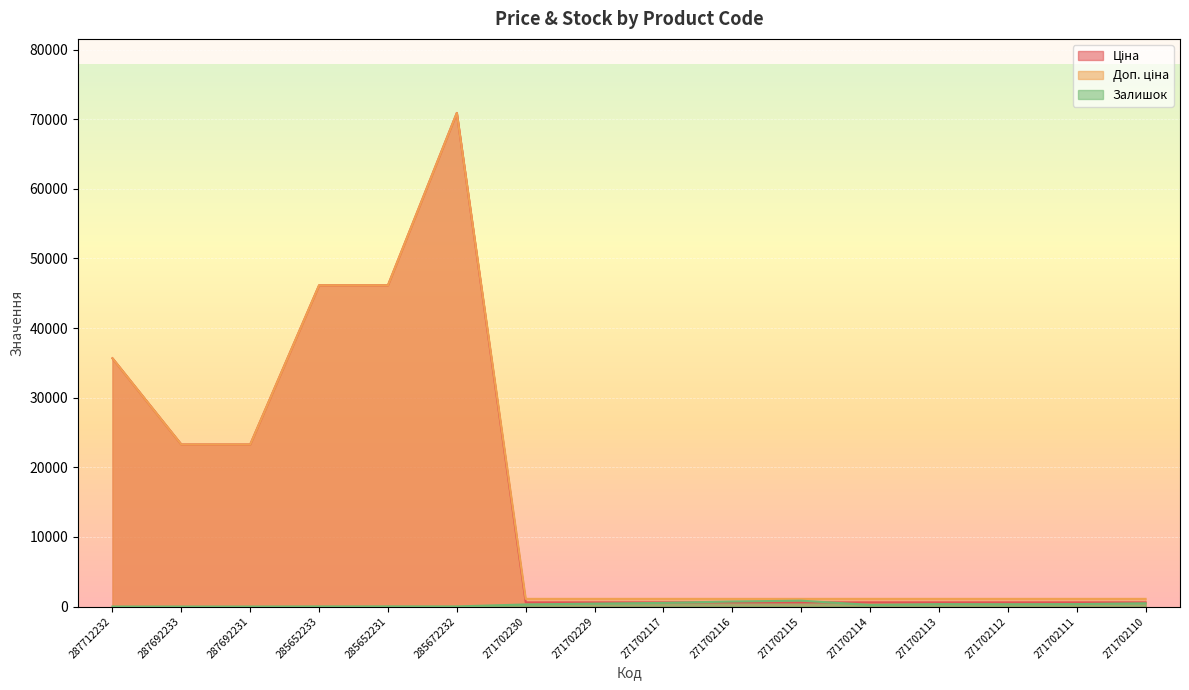

How many lines are shown in the chart?

3